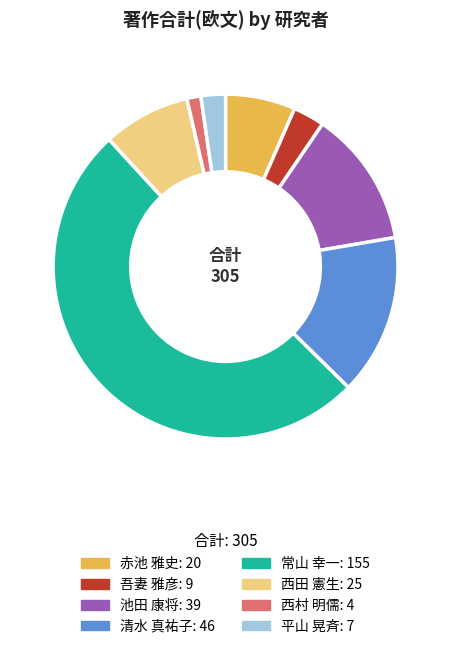

Is there any slice that represents more than half of the pie?

Yes